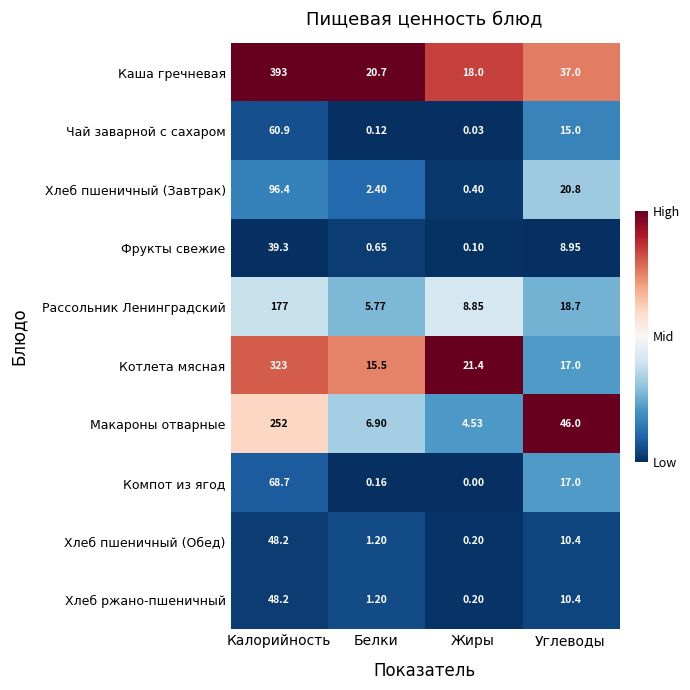

At how many categories does at least one series exceed 0?

4